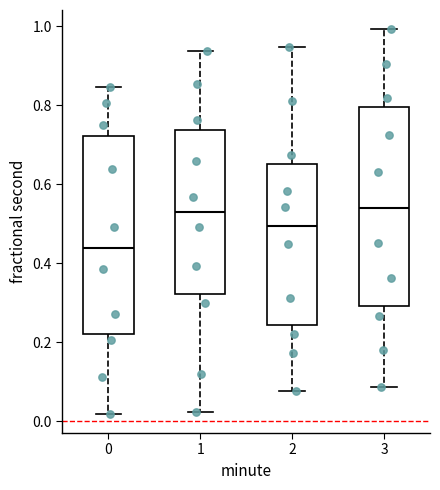

Reading left to right, read every box against the y-axis: the position of its median line, the range the box covers, and the ends of its whiskers. The values are not printed on the chart, so give them approximately, as read against the axis.

0: median 0.44, box 0.22 to 0.72, whiskers 0.02 to 0.84
1: median 0.52, box 0.32 to 0.74, whiskers 0.02 to 0.94
2: median 0.50, box 0.24 to 0.66, whiskers 0.08 to 0.94
3: median 0.54, box 0.30 to 0.80, whiskers 0.08 to 1.00